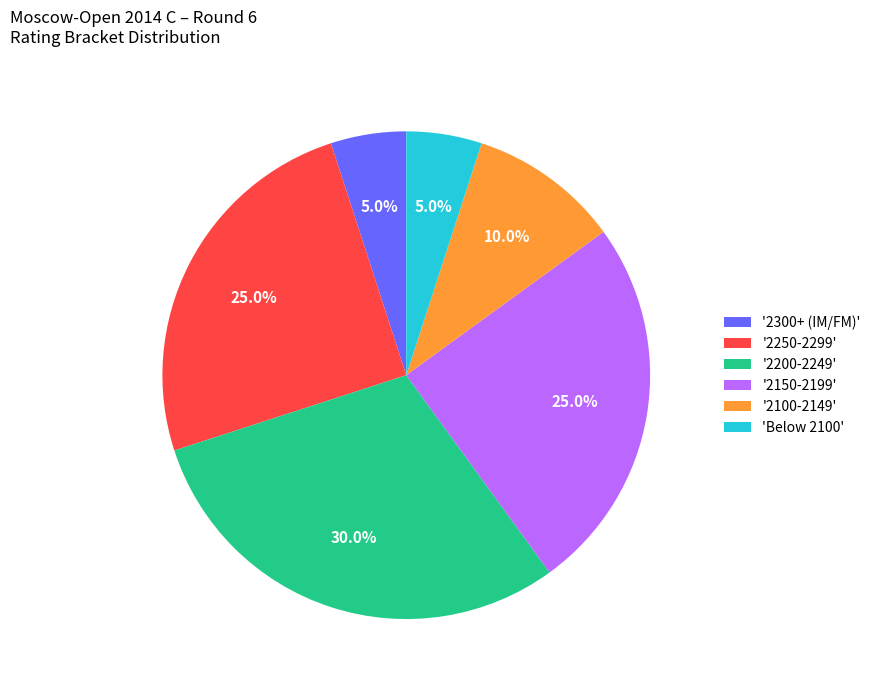

What percentage is NOT represented by 'Below 2100'?

95.0%